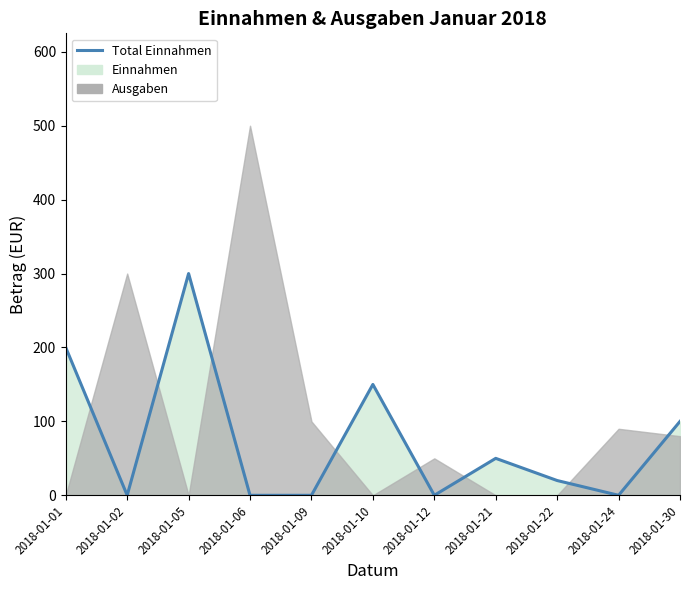

List the labels in order of value, largest first.

2018-01-05, 2018-01-01, 2018-01-10, 2018-01-30, 2018-01-21, 2018-01-22, 2018-01-02, 2018-01-06, 2018-01-09, 2018-01-12, 2018-01-24